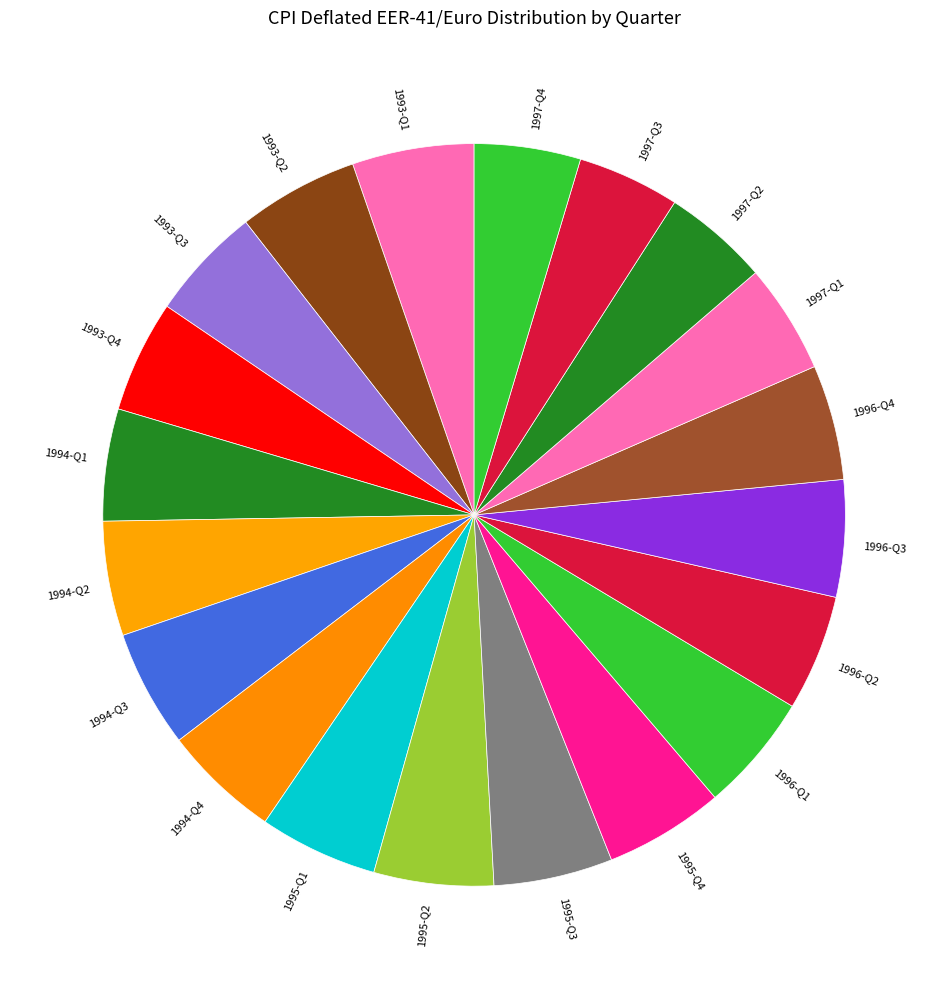

Is it true that 1994-Q4 is 5% of the pie?

True